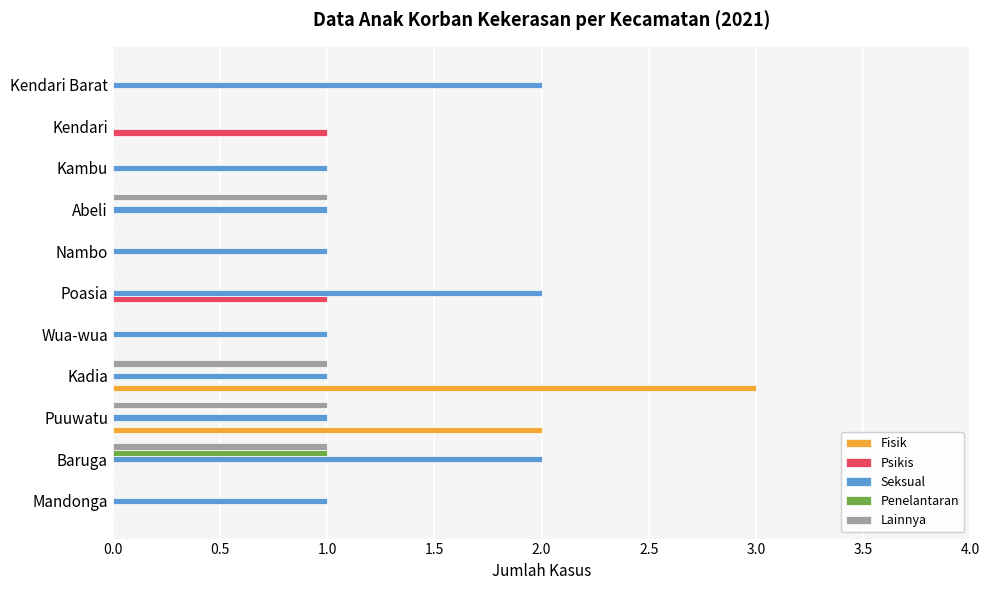

The value of Lainnya at Wua-wua is 0. True or false?

True